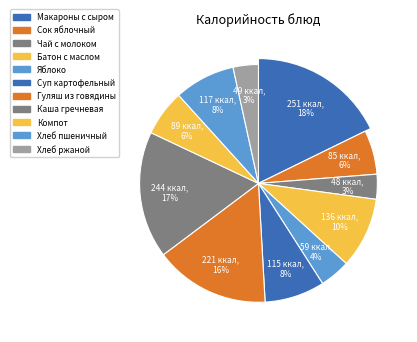

To the nearest percent, what is the average slice percentage?

9%